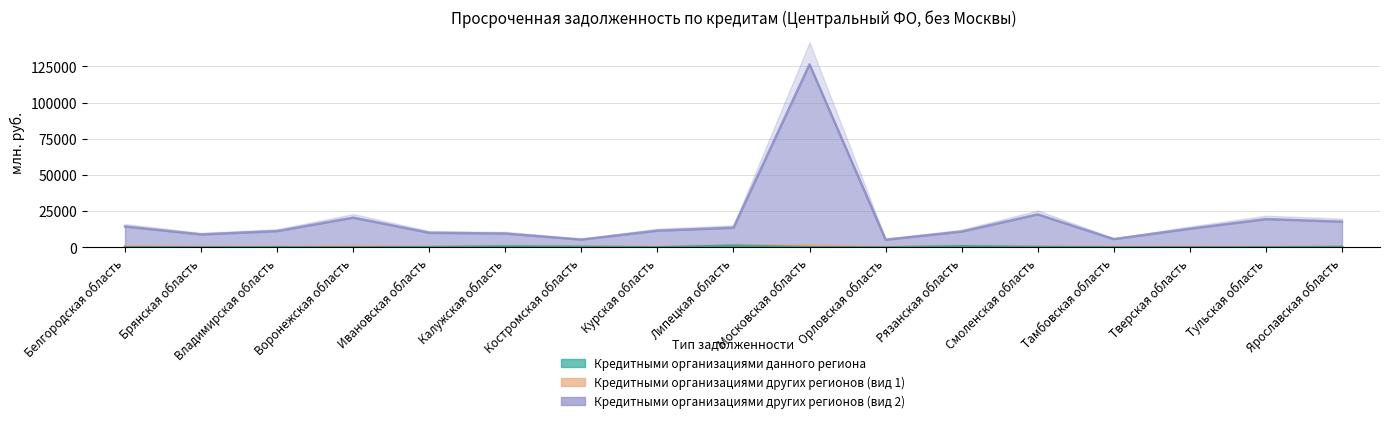

True or false: Кредитными организациями данного региона and Кредитными организациями других регионов (вид 2) intersect in this chart.

False